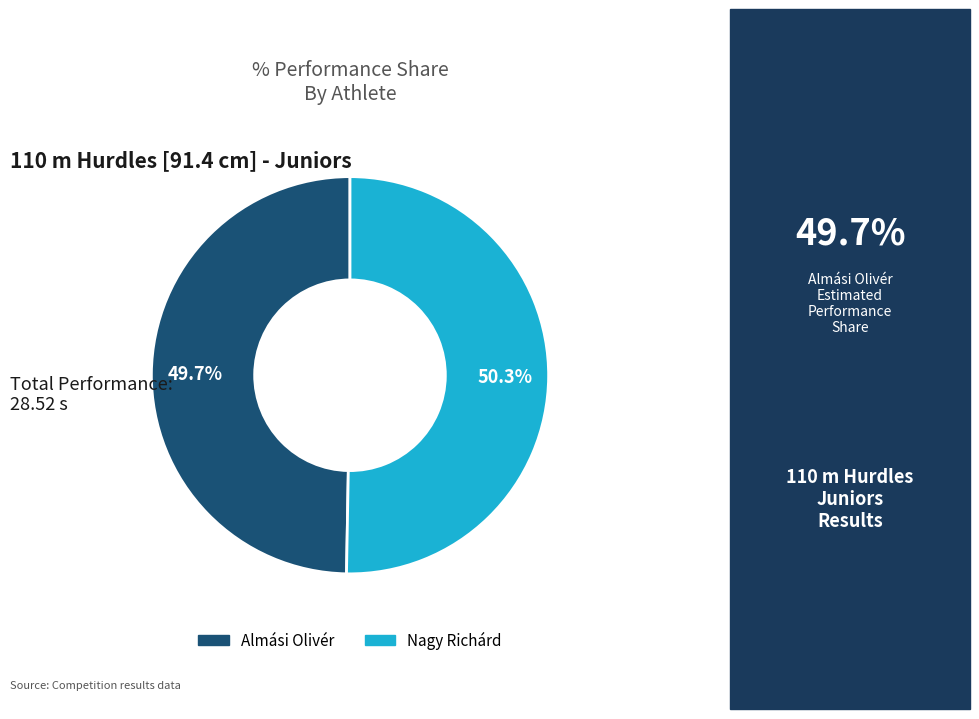

Does Almási Olivér account for over 50% of the chart?

No